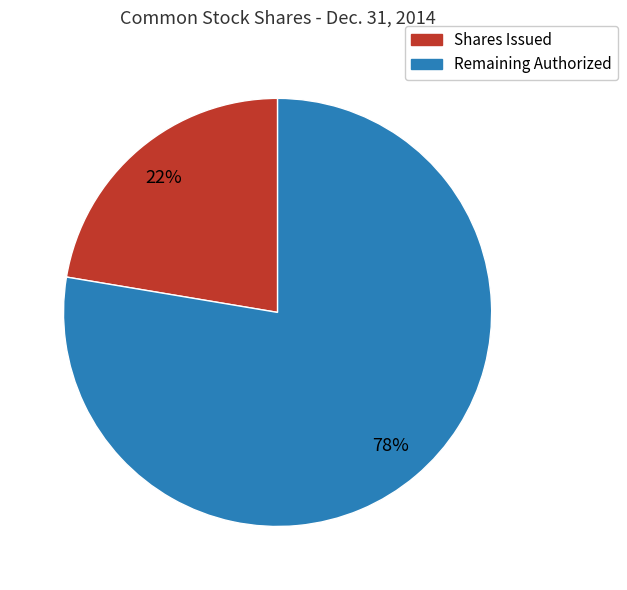

Does any single category account for the majority?

Yes